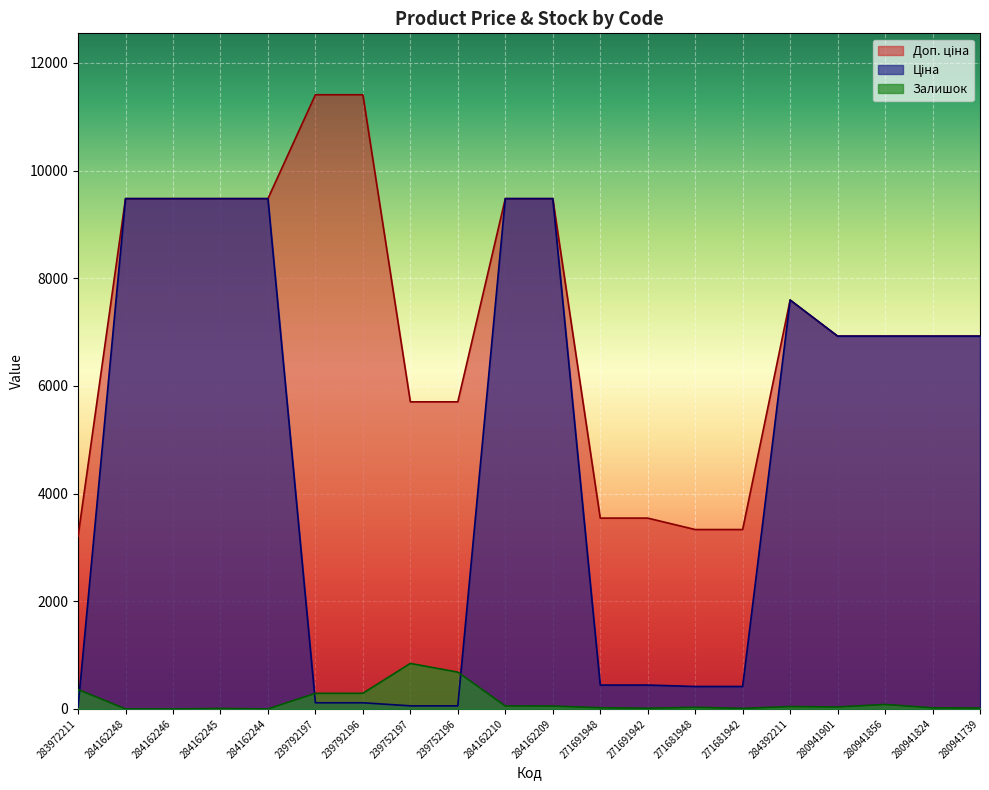

At which category is the sum across all series the highest?

284162210